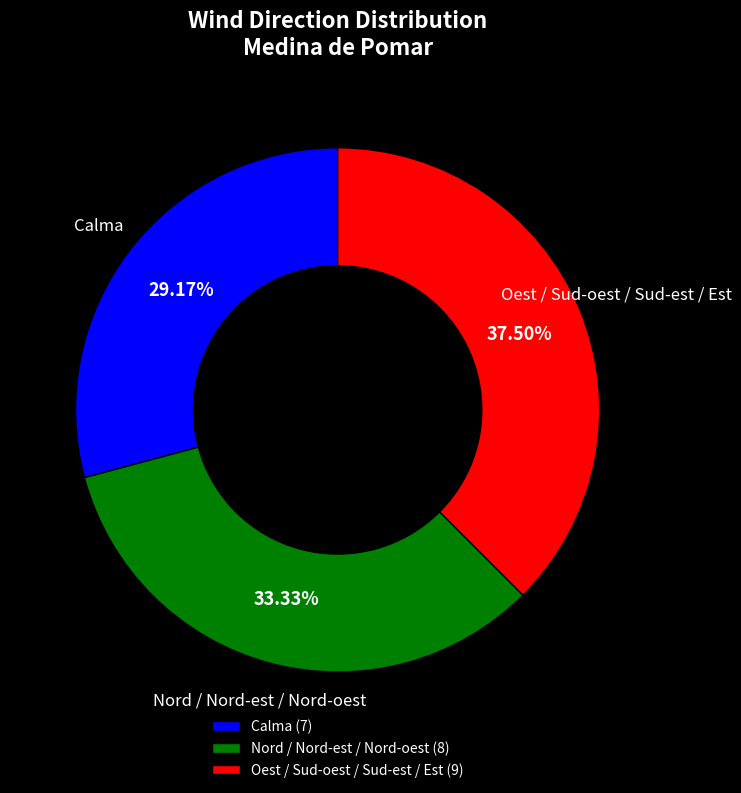

To the nearest percent, what is the average slice percentage?

33%